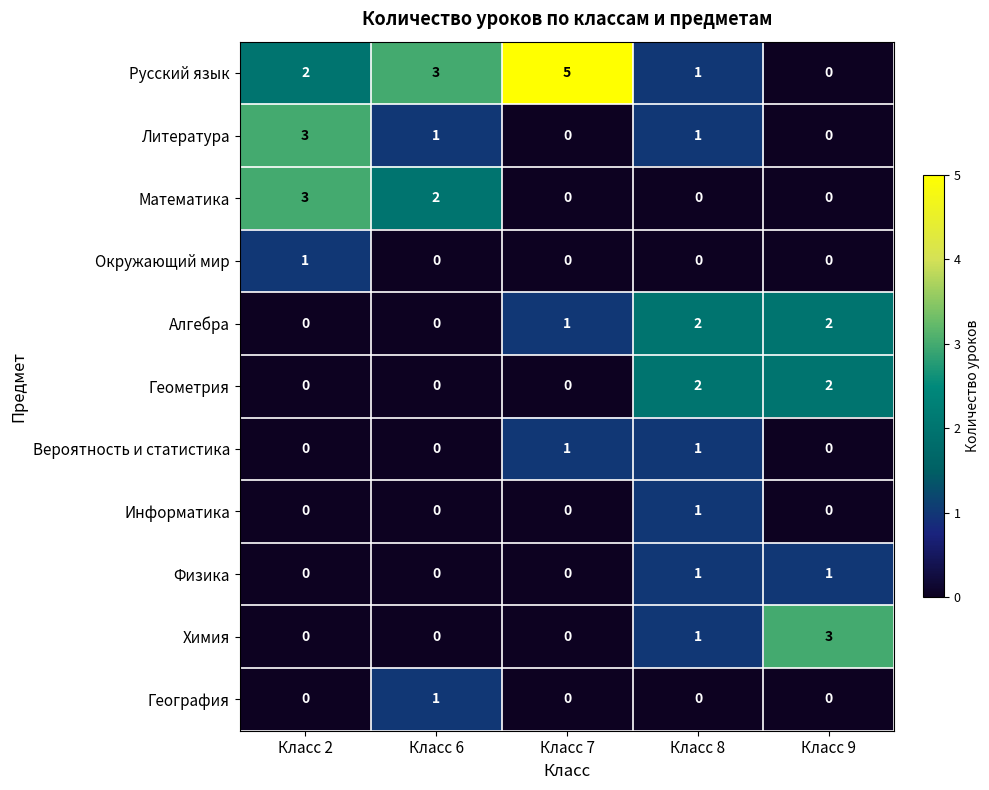

Between Класс 2 and Класс 8, which series saw the biggest shift?

Математика